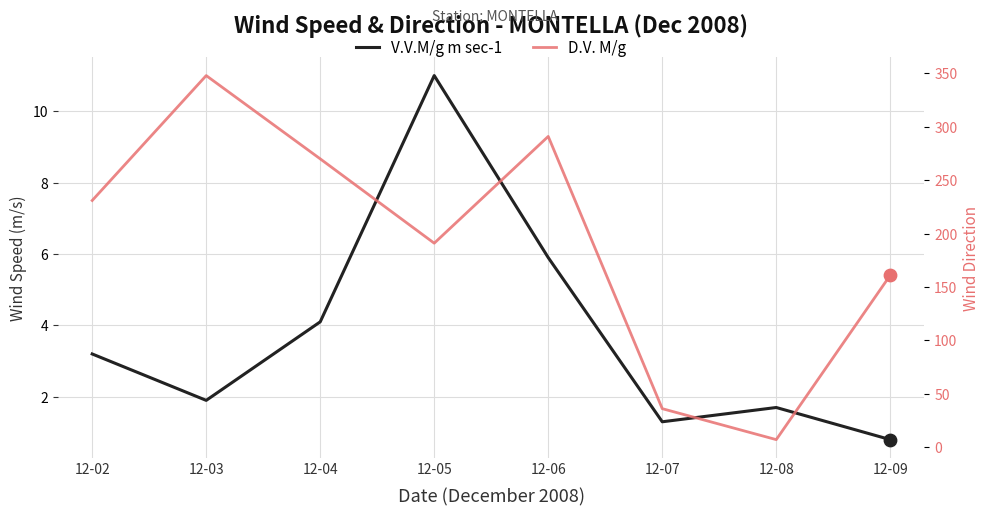

What is the total value across all series at 12-08?

8.7